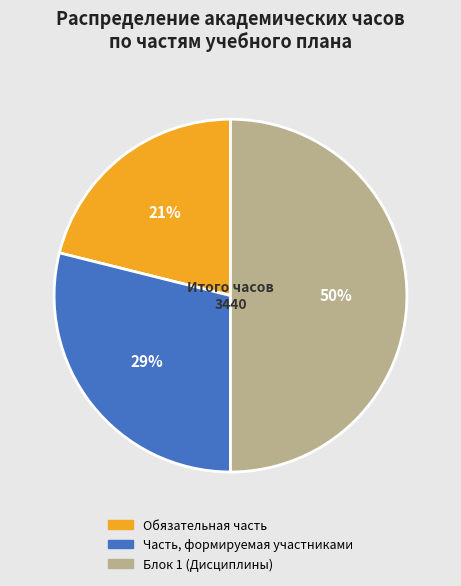

Is the sum of Часть, формируемая участниками and Блок 1 (Дисциплины) greater than half?

Yes